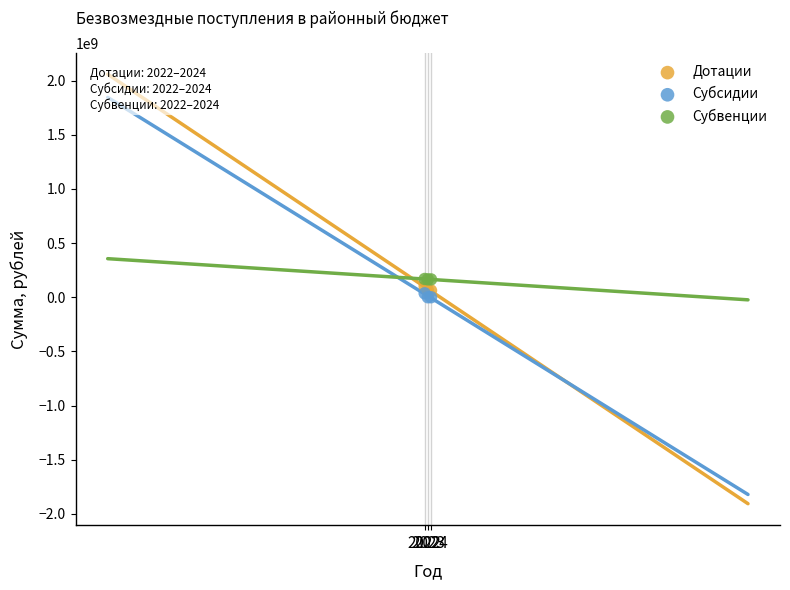

Which series reaches the maximum Y coordinate?

Субвенции